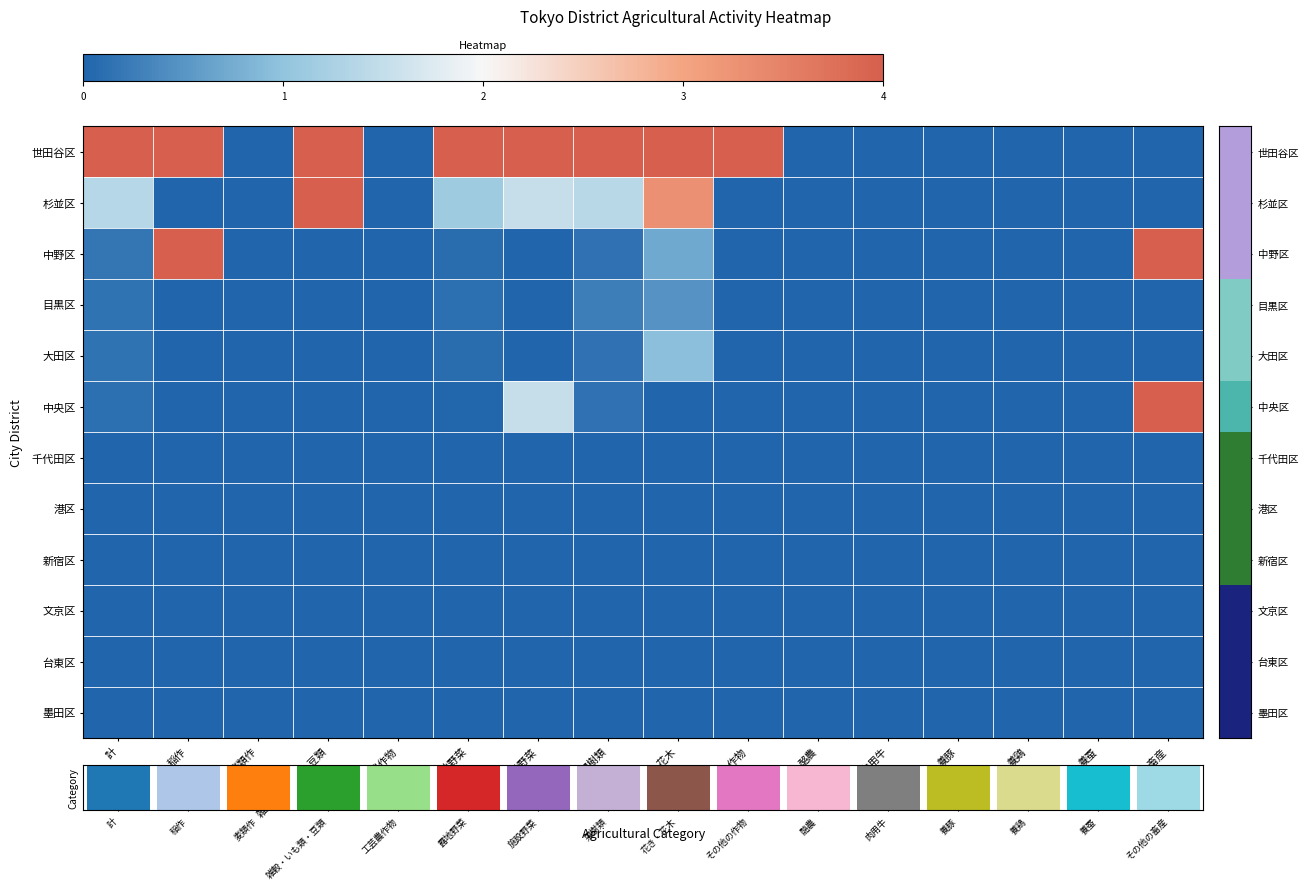

At which label does 新宿区 reach its peak?

計